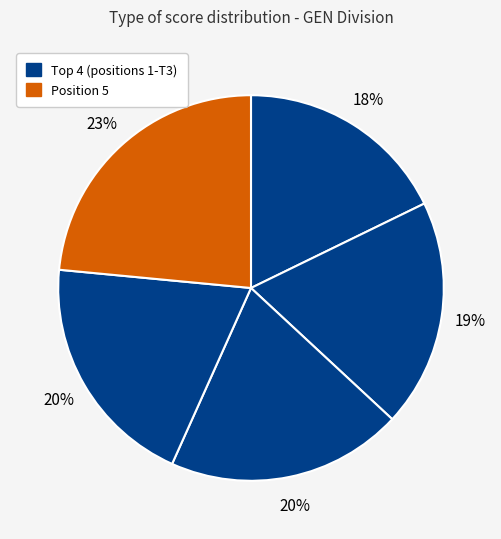

How many segments does this pie chart have?

5